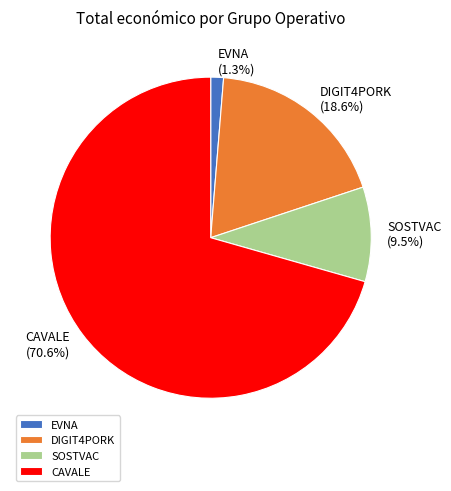

How many segments does this pie chart have?

4